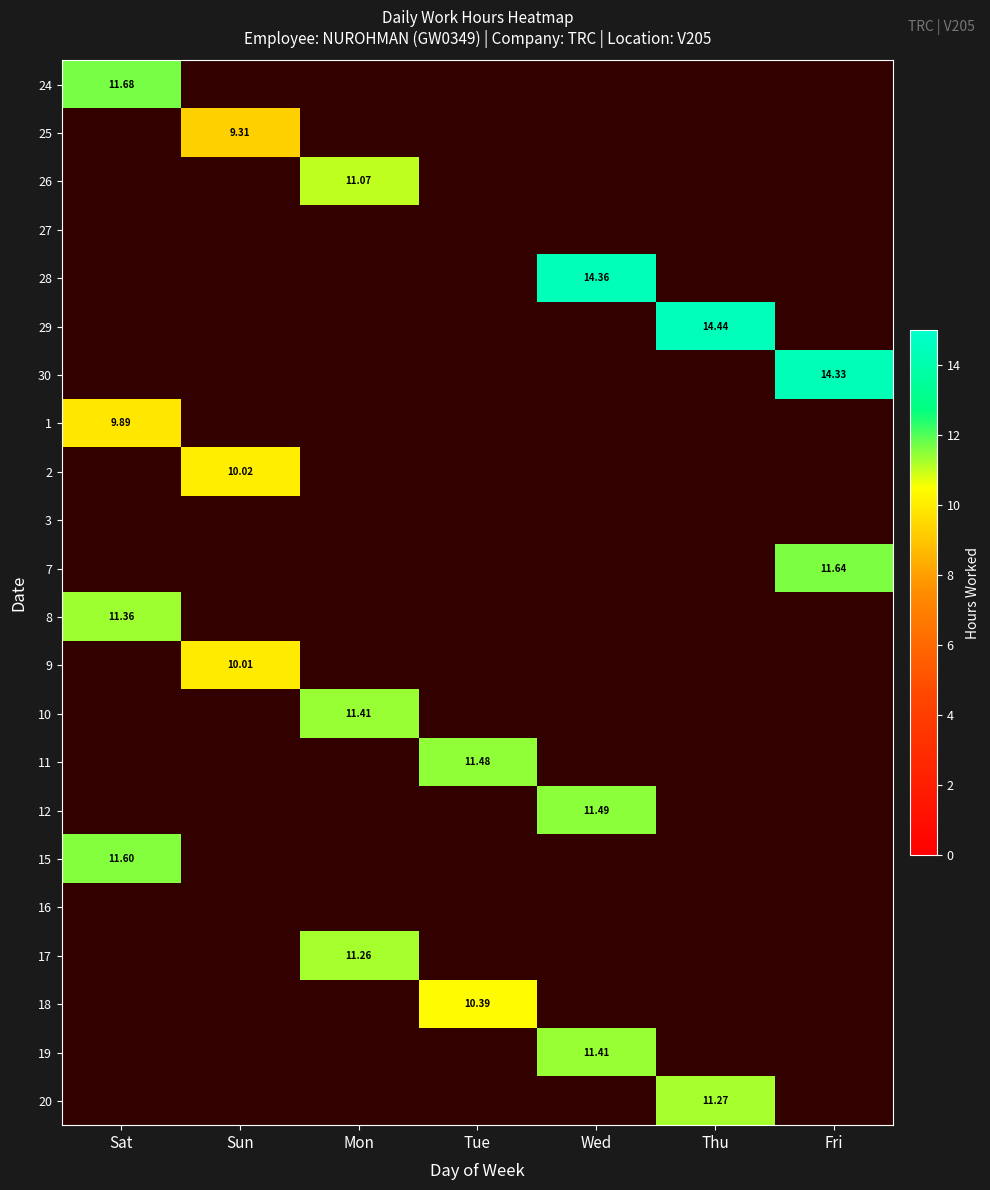

At how many categories does at least one series exceed 11?

6